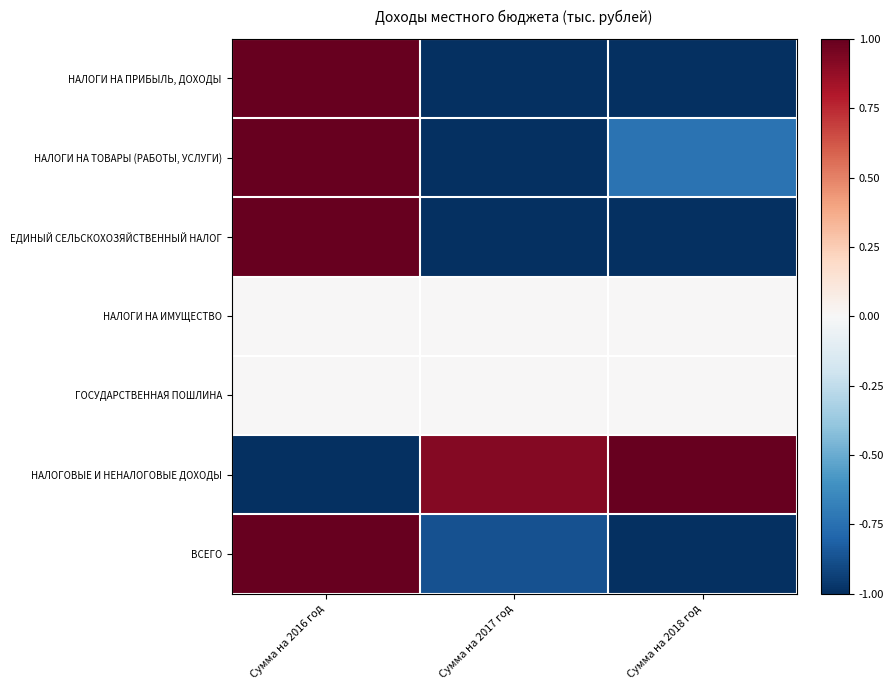

At how many categories does at least one series exceed 0?

3